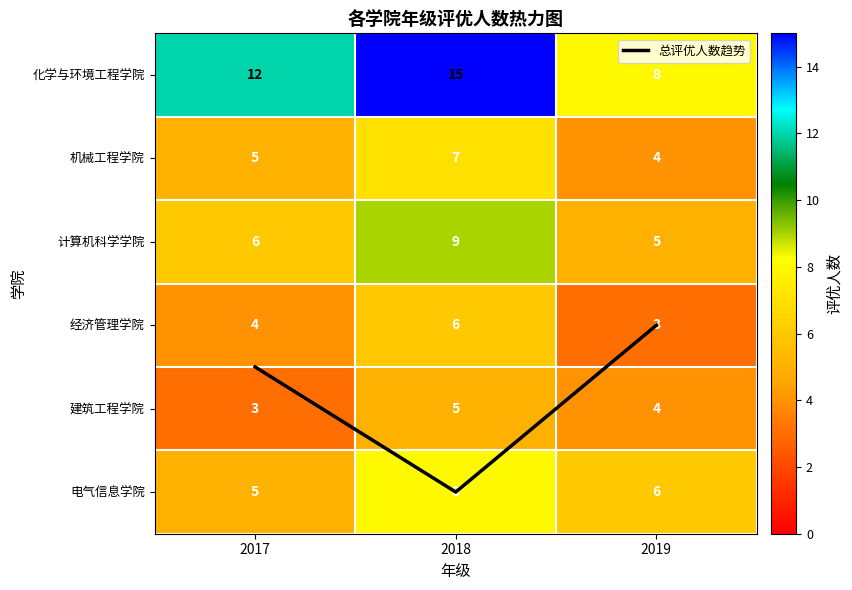

At 2019, list the series in order from smallest to largest.

总评优人数趋势, 经济管理学院, 机械工程学院, 建筑工程学院, 计算机科学学院, 电气信息学院, 化学与环境工程学院